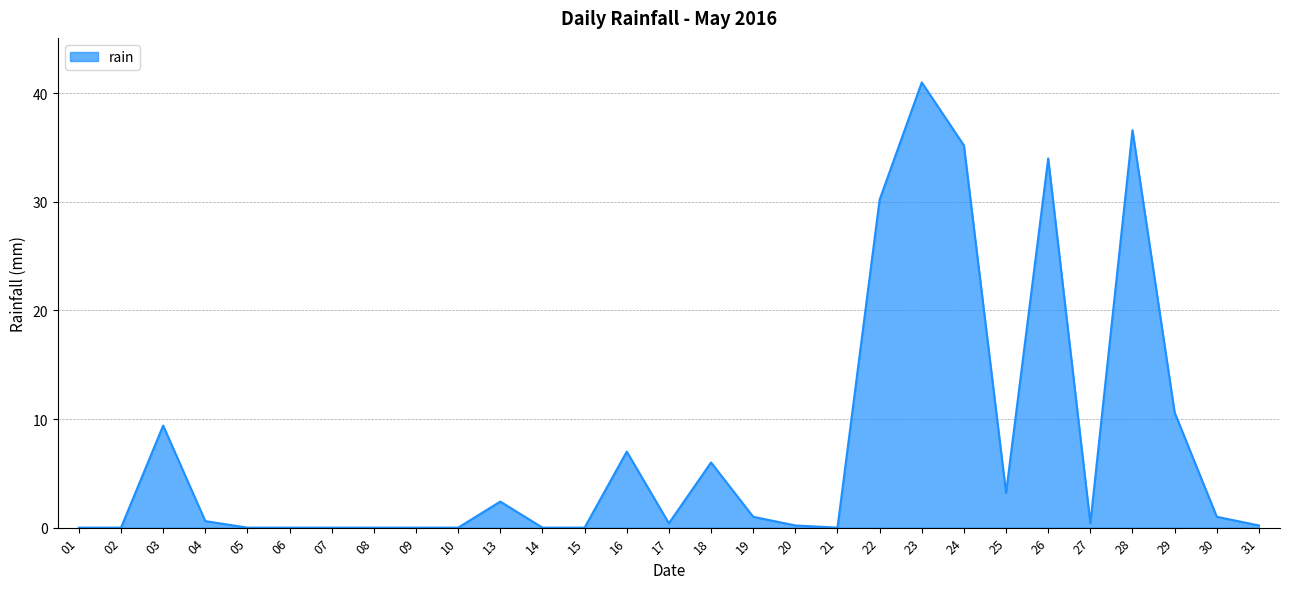

Which category has the highest value across all series?

23